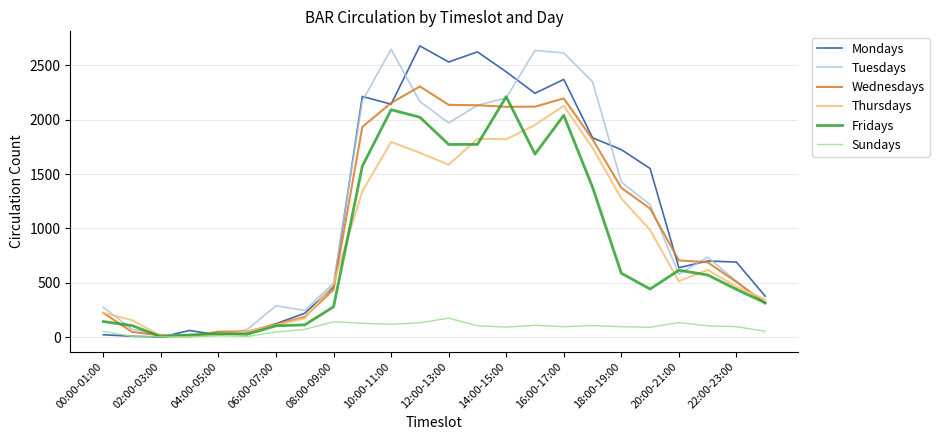

After their last crossing, which series has the higher values: Thursdays or Wednesdays?

Thursdays